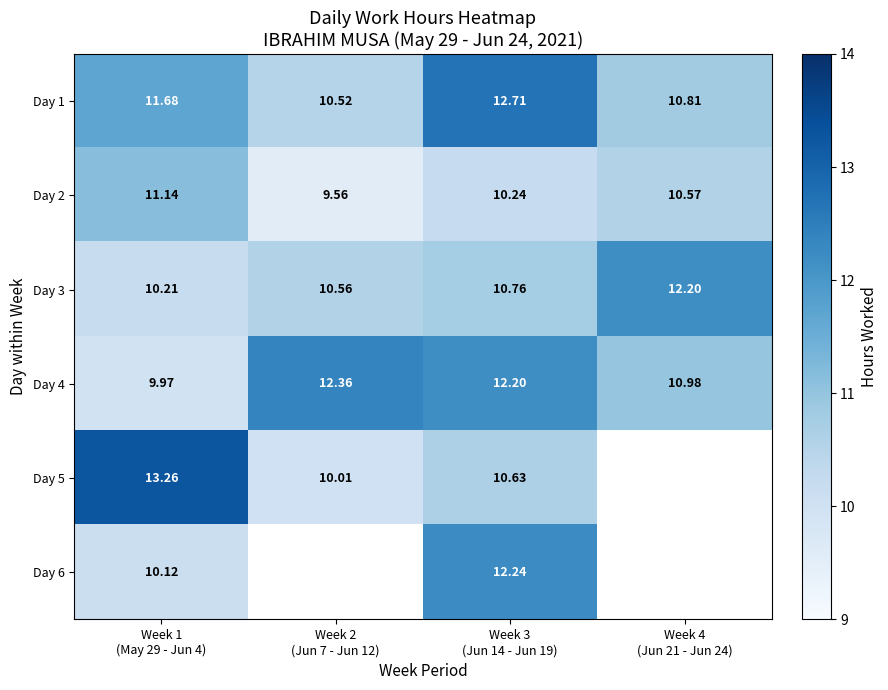

True or false: Day 3 has a value of 4.5 at Week 3 (Jun 14 - Jun 19).

False